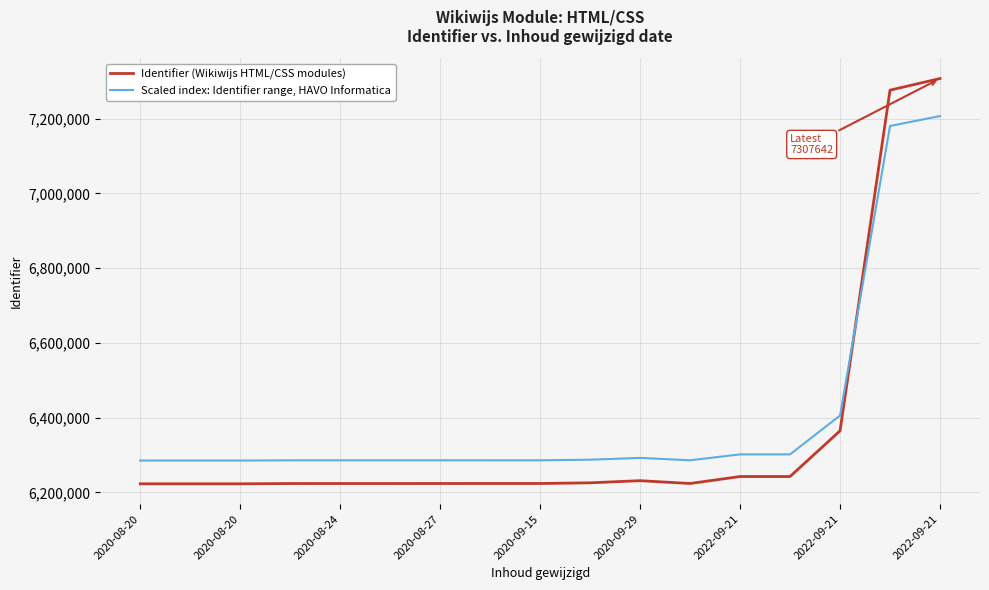

Does the chart display data point markers on the line(s)?

No